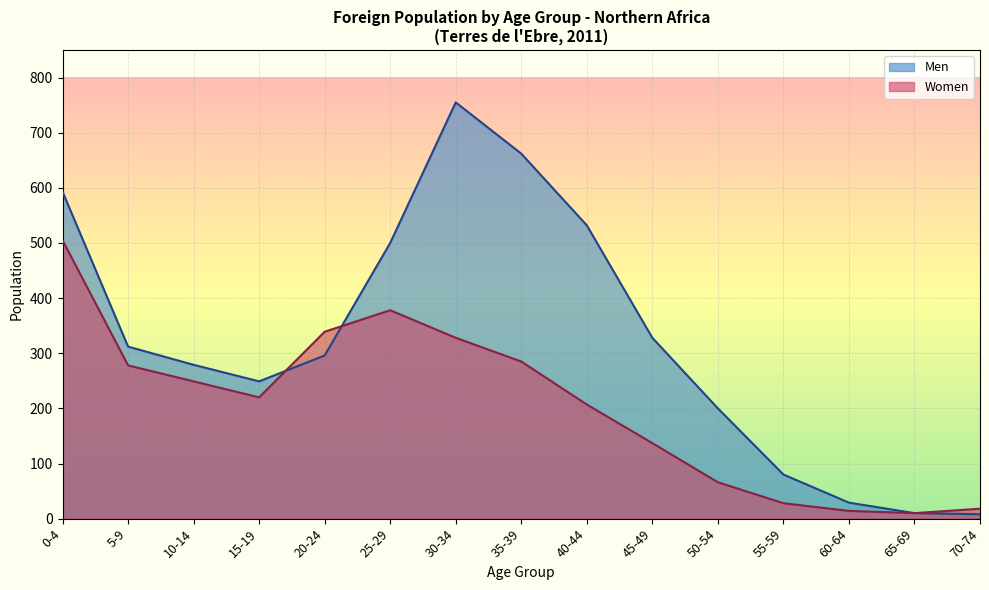

What is the sum of all Women values?

3062